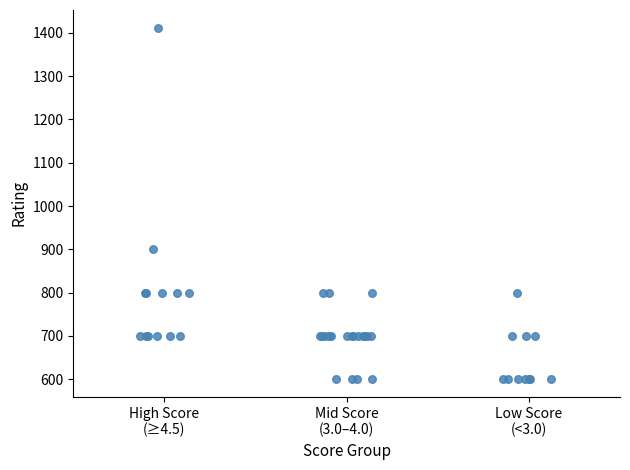

What Y value in the scatter plot is closest to 1006?

900